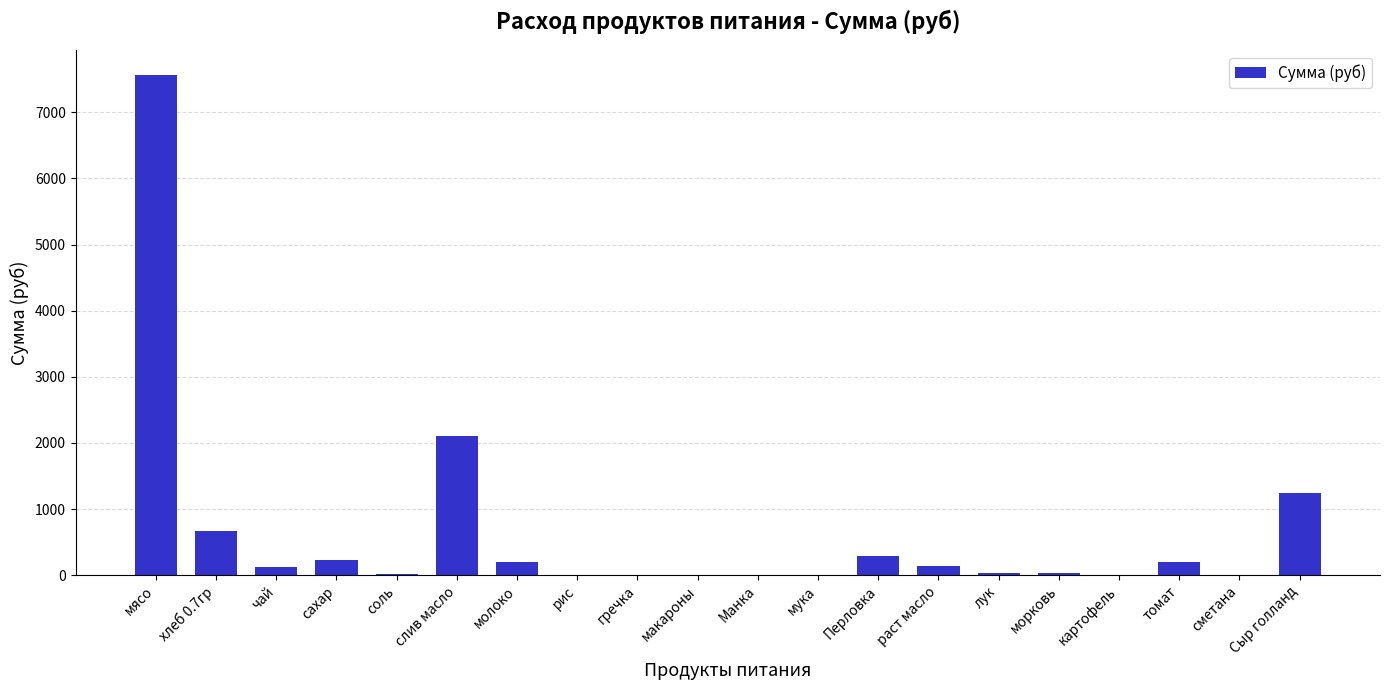

What is the maximum value shown in the chart?

7560.0